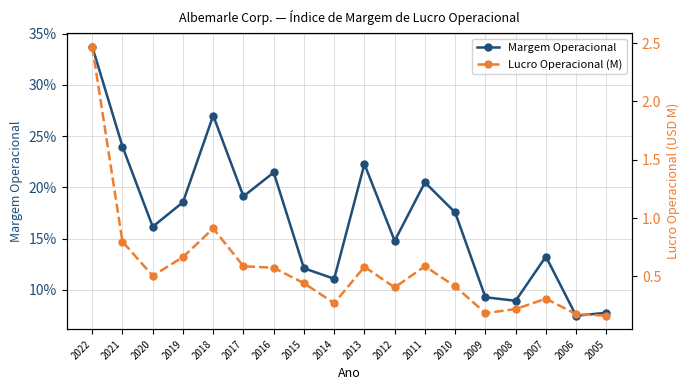

What value does the Lucro Operacional (M) series have at 2005?

0.2